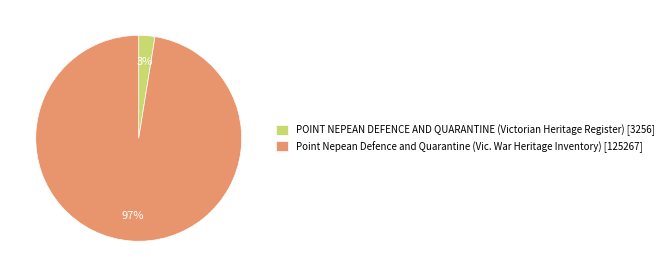

How many slices are in this pie chart?

2